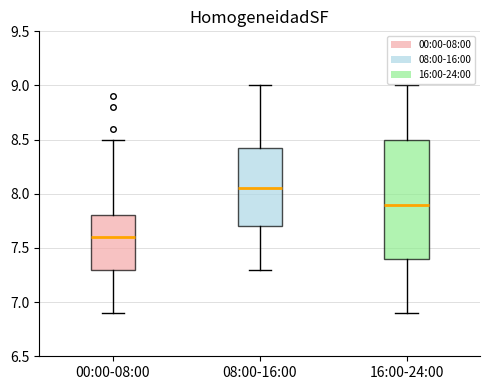

Reading left to right, read every box against the y-axis: the position of its median line, the range the box covers, and the ends of its whiskers. The values are not printed on the chart, so give them approximately, as read against the axis.

00:00-08:00: median 7.60, box 7.30 to 7.80, whiskers 6.90 to 8.50
08:00-16:00: median 8.05, box 7.70 to 8.45, whiskers 7.30 to 9.00
16:00-24:00: median 7.90, box 7.40 to 8.50, whiskers 6.90 to 9.00